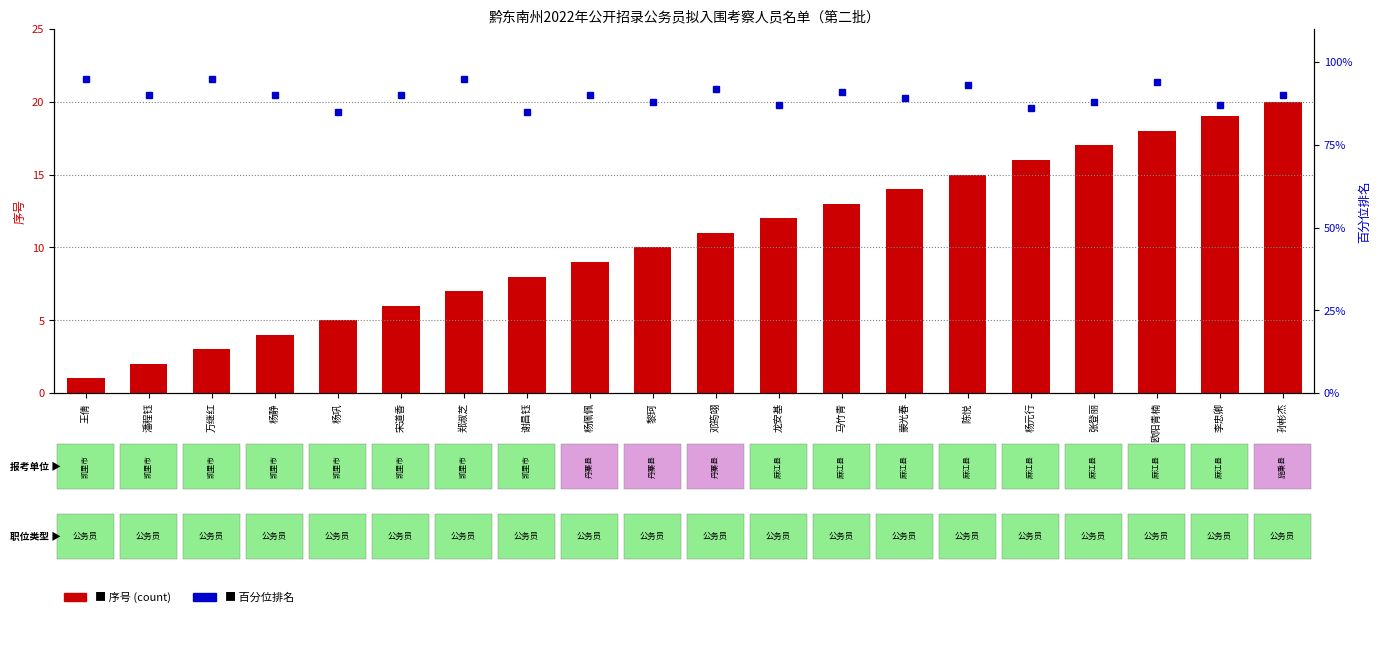

What is the difference between the 序号 (count) values at 杨静 and 黎珂?

6